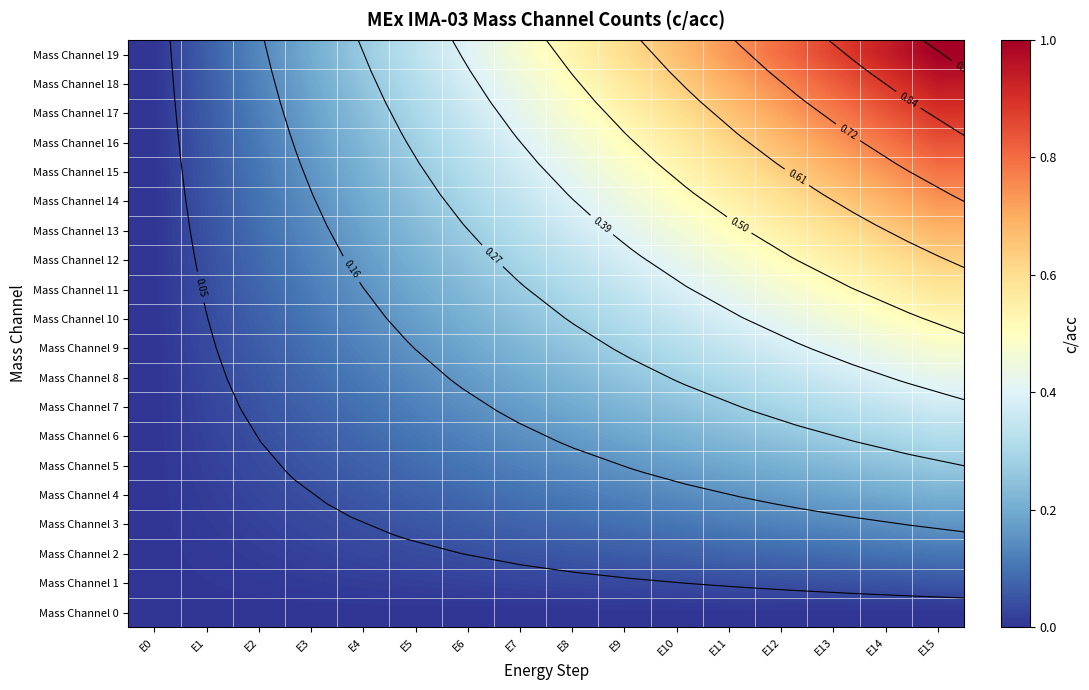

What is the difference between the Mass Channel 17 values at E8 and E7?

0.1